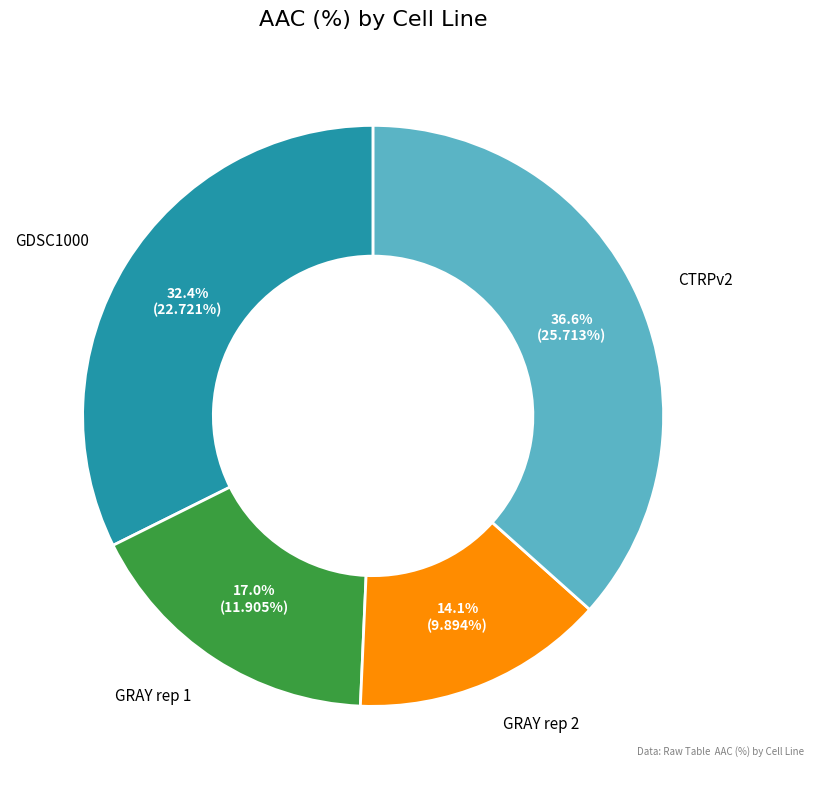

Is there any slice that represents more than half of the pie?

No